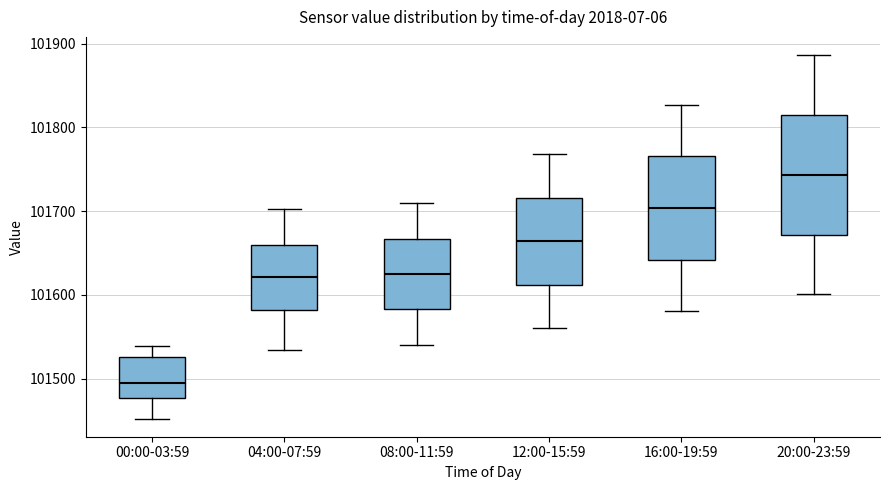

Which box's median line is the lowest?

00:00-03:59